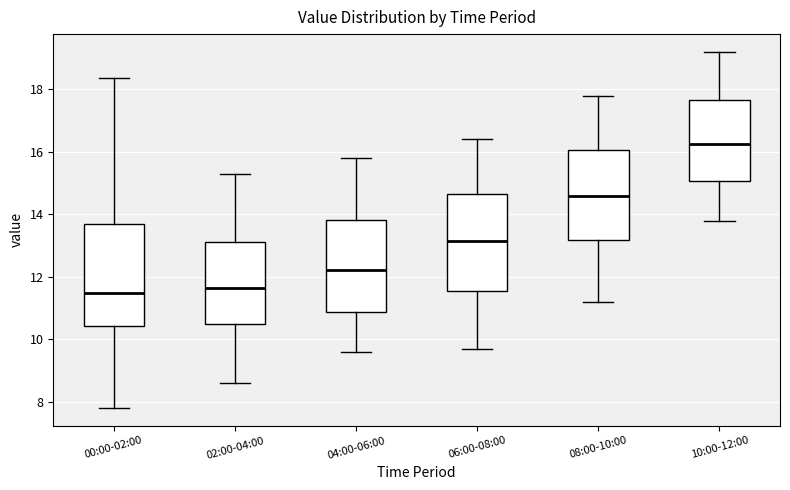

Where does the upper whisker of the box for 04:00-06:00 end on the y-axis? The values are not printed on the chart, so give them approximately, as read against the axis.

15.8